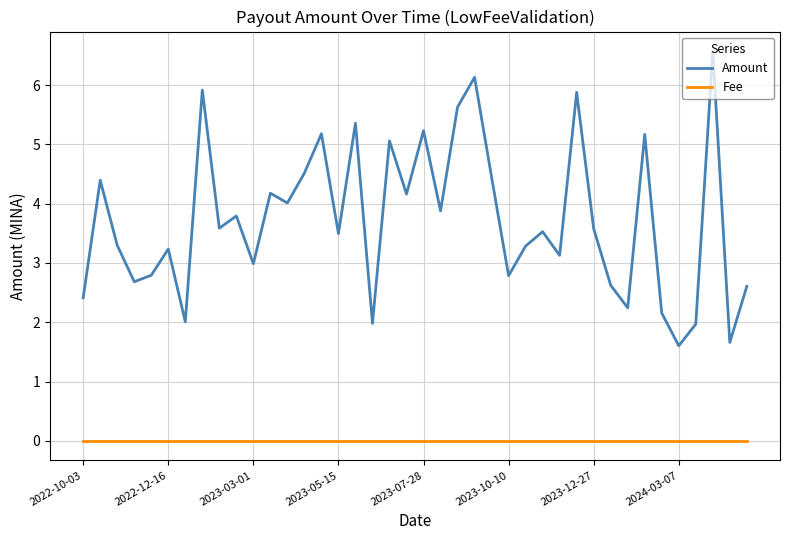

Which series has the largest range (max minus min)?

Amount